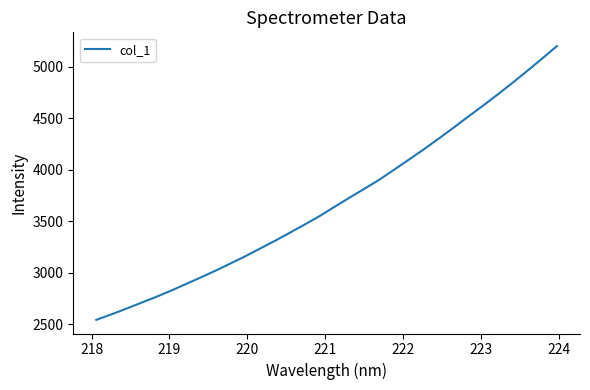

What is the maximum value shown in the chart?

5203.0